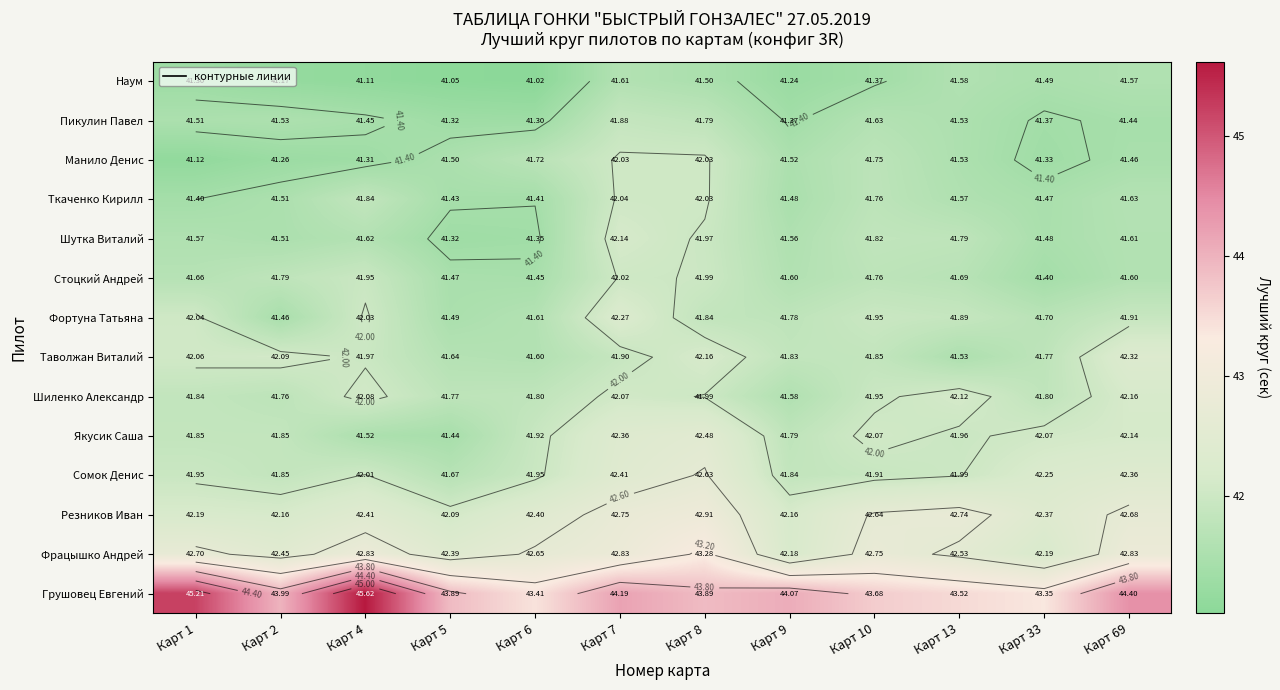

What is the difference between the highest and lowest values at Карт 33?

2.0